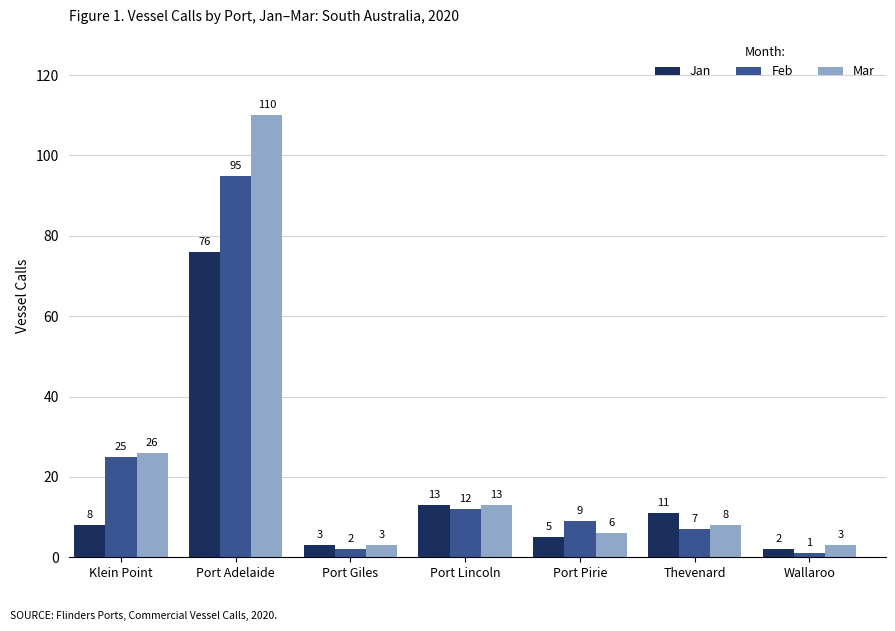

What is the label of the 4th bar from the right?

Port Lincoln